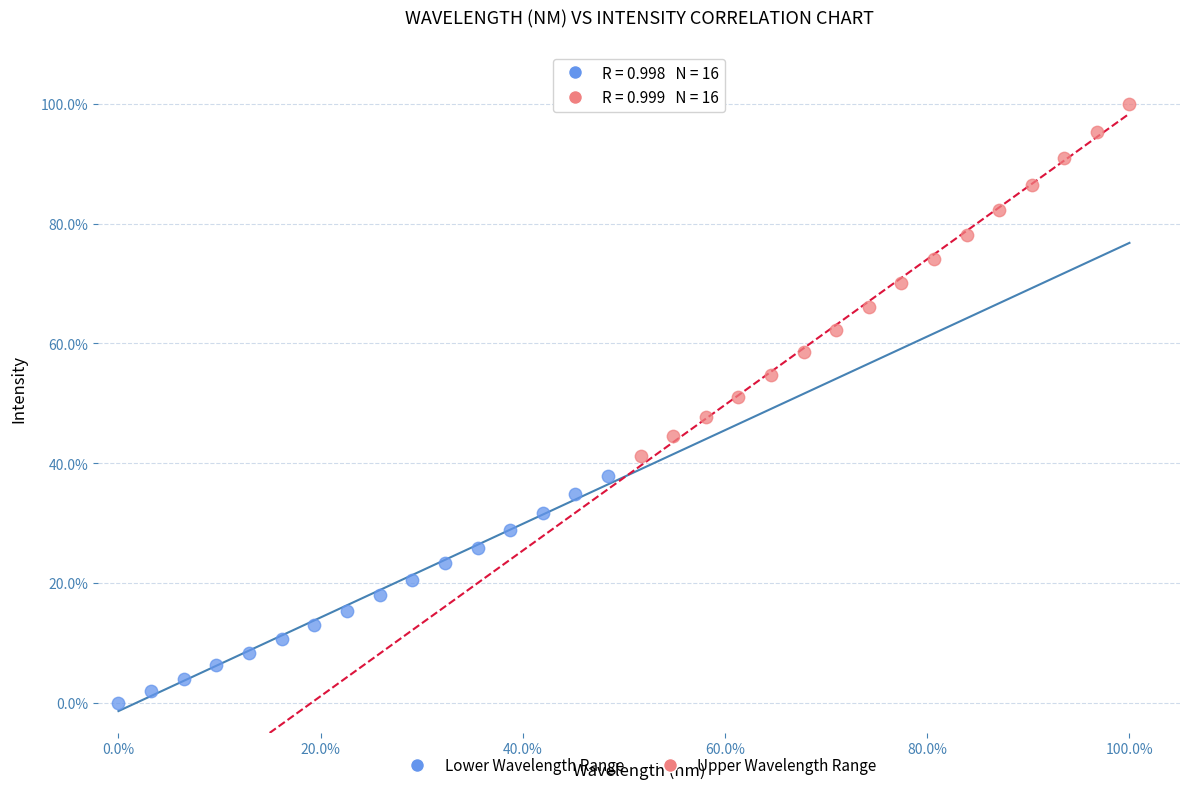

Which series reaches the minimum Y coordinate?

Lower Wavelength Range